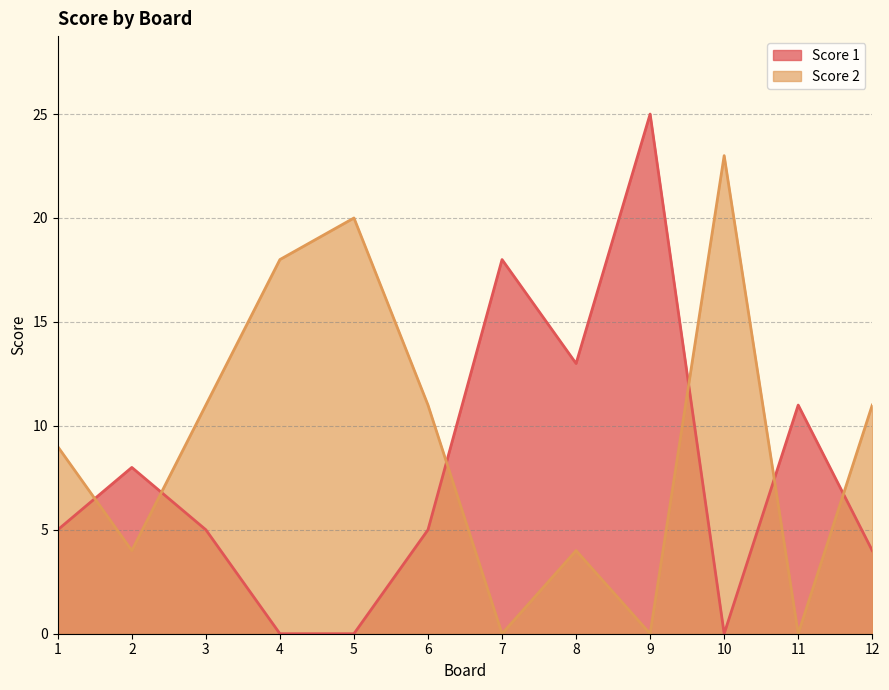

At 3, list the series in order from smallest to largest.

Score 1, Score 2